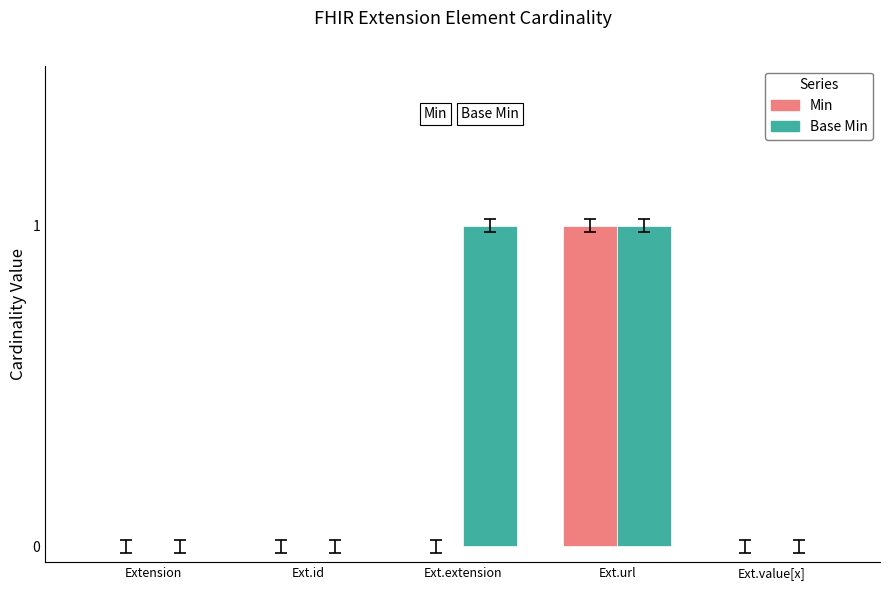

Is it true that Min equals 1 at Extension?

False